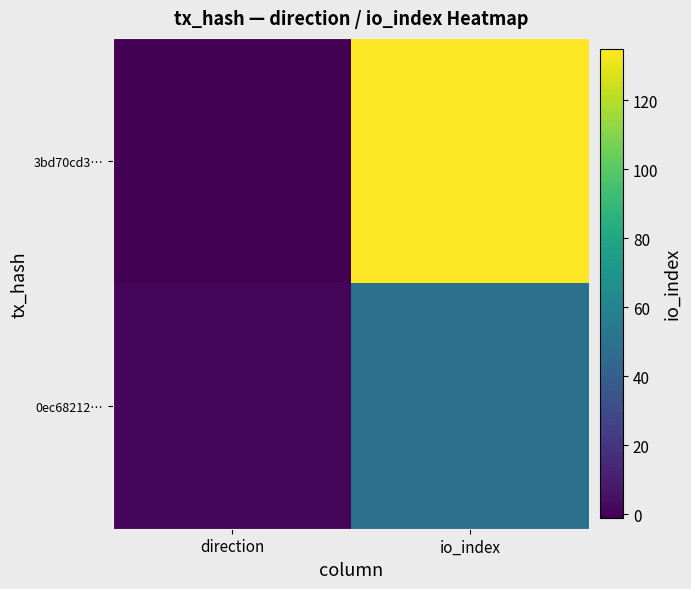

Rank the series at direction from lowest to highest value.

3bd70cd3…, 0ec68212…